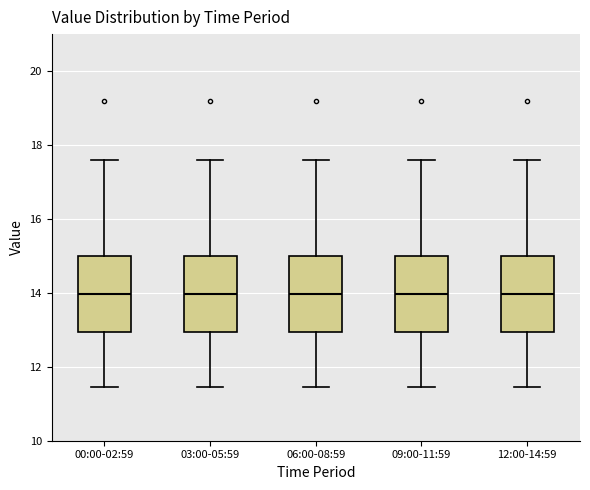

Reading left to right, transcribe this box plot: for each box, give where its median line is, the range the box spans, and where its two whiskers end, as read against the y-axis. The values are not printed on the chart, so give them approximately, as read against the axis.

00:00-02:59: median 14.0, box 13.0 to 15.0, whiskers 11.4 to 17.6
03:00-05:59: median 14.0, box 13.0 to 15.0, whiskers 11.4 to 17.6
06:00-08:59: median 14.0, box 13.0 to 15.0, whiskers 11.4 to 17.6
09:00-11:59: median 14.0, box 13.0 to 15.0, whiskers 11.4 to 17.6
12:00-14:59: median 14.0, box 13.0 to 15.0, whiskers 11.4 to 17.6